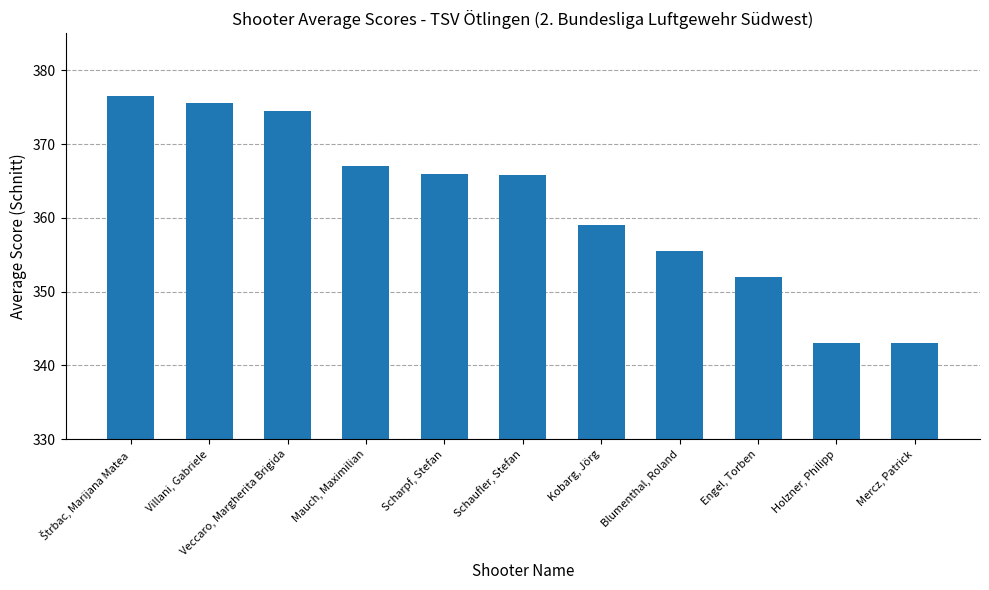

What is the difference between the second highest and second lowest values?

32.5